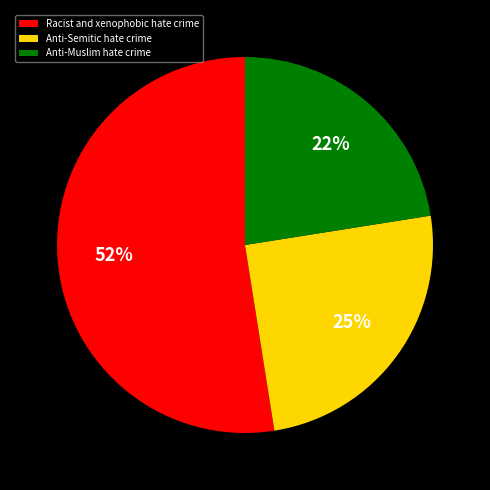

Approximately how many times larger is the value at Anti-Semitic hate crime compared to Anti-Muslim hate crime?

1.1